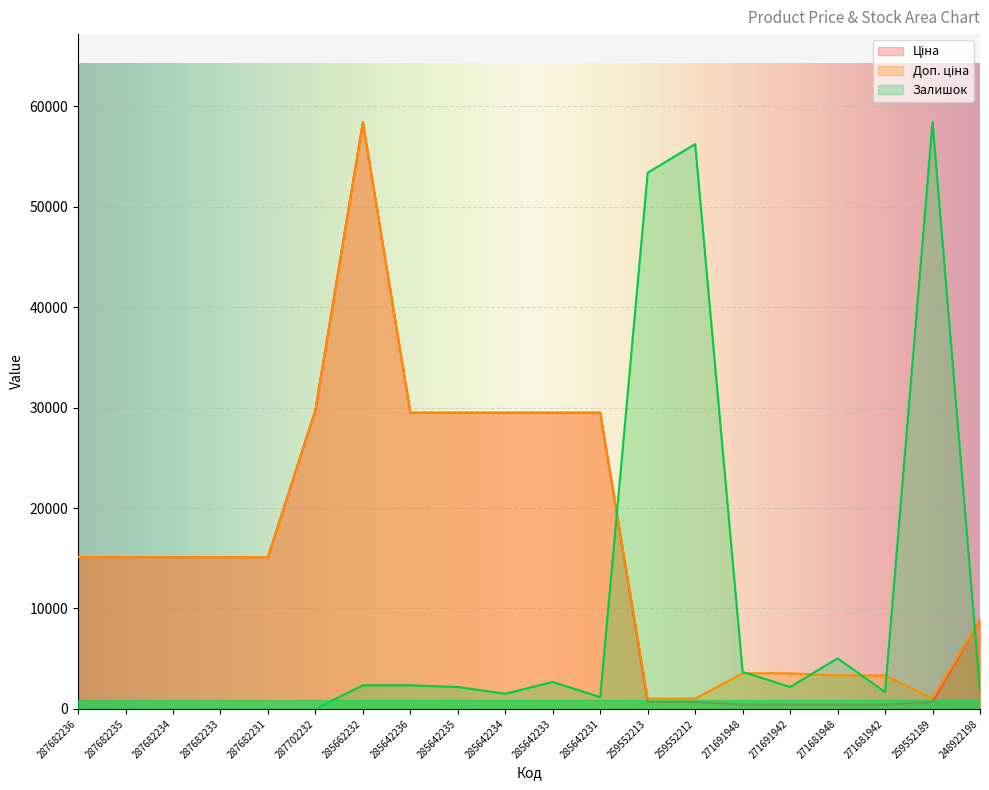

How many times do Ціна and Залишок cross each other?

2